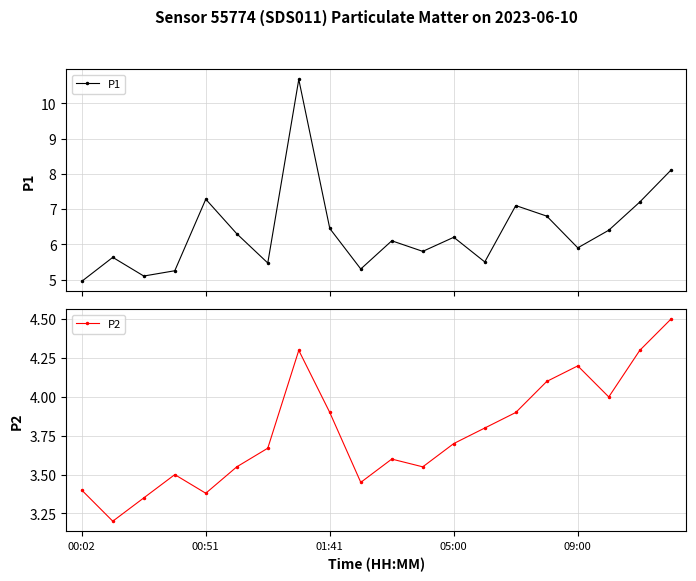

How many interior local valleys does the P1 series have?

6